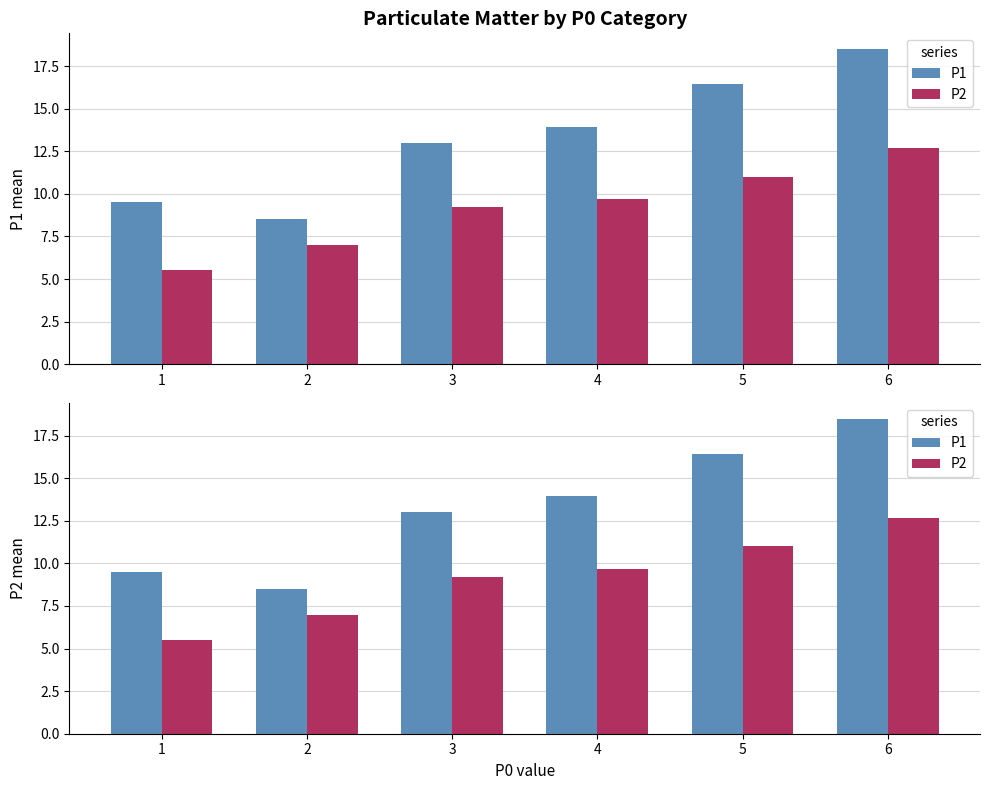

The P2 series shows 2.8 at 5. True or false?

False